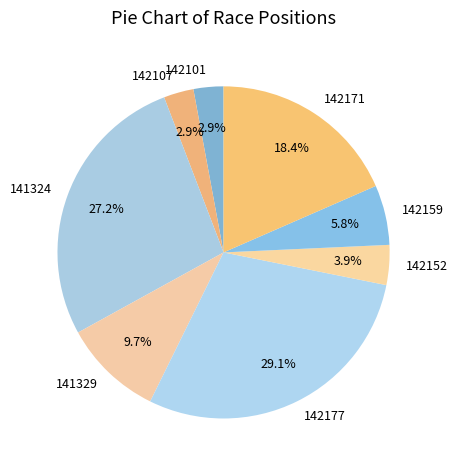

Which slice is the largest?

142177